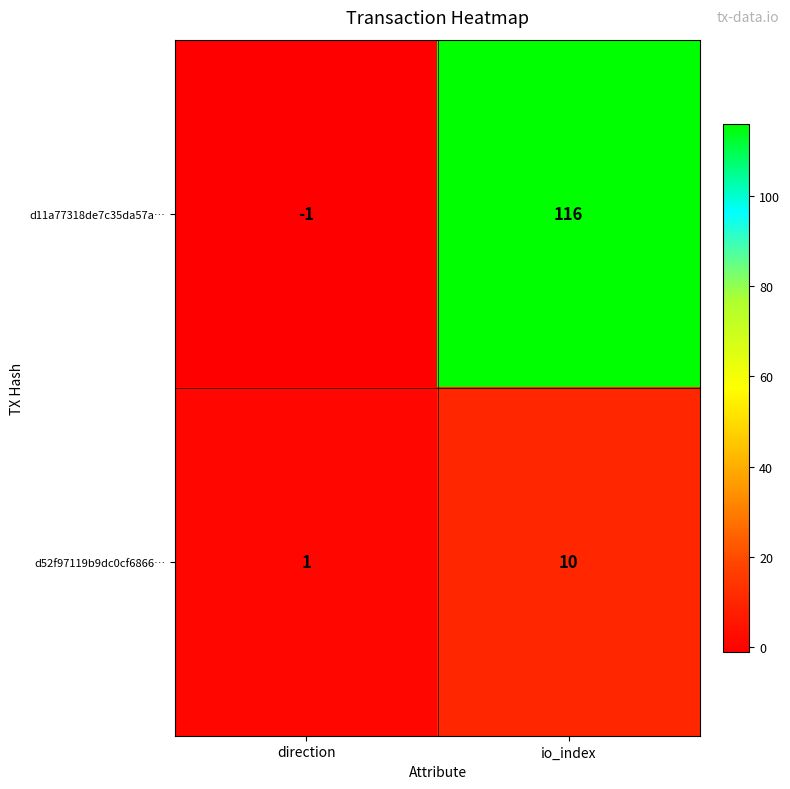

True or false: d52f97119b9dc0cf6866… has a value of 10 at io_index.

True